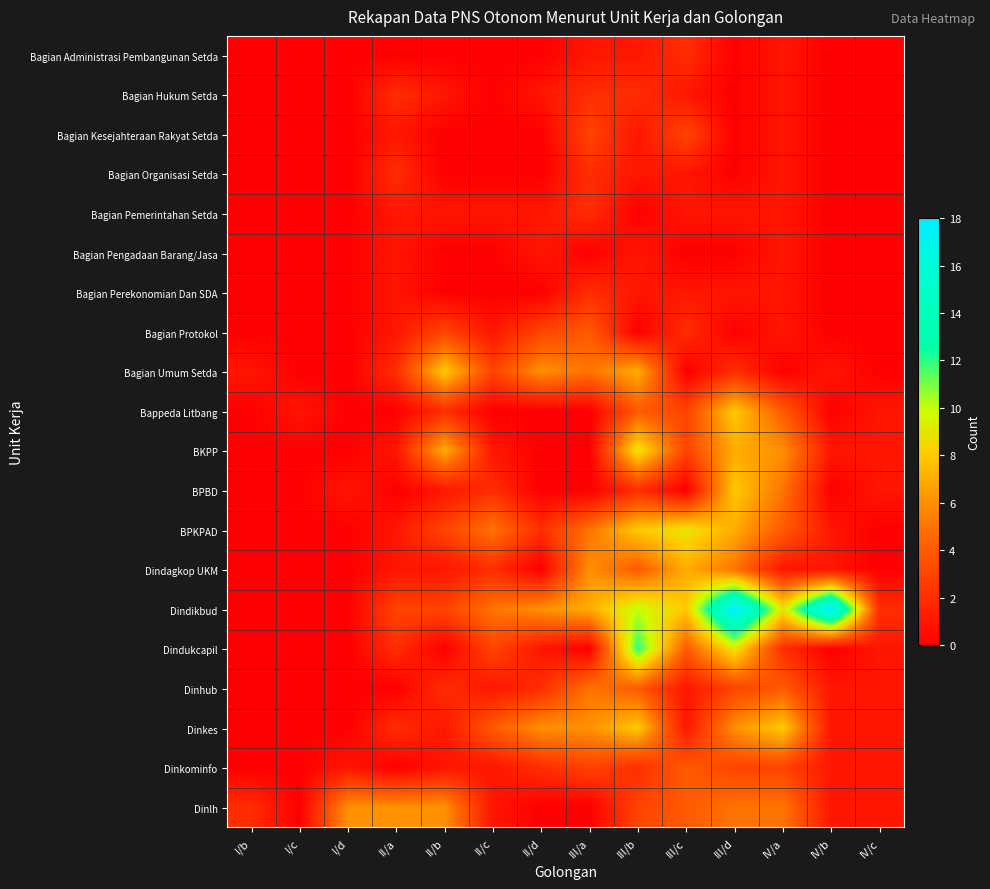

Reading left to right, extract all data points from this chart.

Bagian Administrasi Pembangunan Setda: I/b=0	I/c=0	I/d=0	II/a=0	II/b=0	II/c=0	II/d=0	III/a=1	III/b=1	III/c=2	III/d=0	IV/a=1	IV/b=0	IV/c=0
Bagian Hukum Setda: I/b=0	I/c=0	I/d=0	II/a=2	II/b=1	II/c=0	II/d=1	III/a=2	III/b=2	III/c=1	III/d=0	IV/a=1	IV/b=0	IV/c=0
Bagian Kesejahteraan Rakyat Setda: I/b=0	I/c=0	I/d=0	II/a=1	II/b=0	II/c=0	II/d=0	III/a=3	III/b=1	III/c=3	III/d=0	IV/a=1	IV/b=0	IV/c=0
Bagian Organisasi Setda: I/b=0	I/c=0	I/d=0	II/a=2	II/b=0	II/c=0	II/d=0	III/a=2	III/b=1	III/c=1	III/d=0	IV/a=1	IV/b=0	IV/c=0
Bagian Pemerintahan Setda: I/b=0	I/c=0	I/d=0	II/a=1	II/b=1	II/c=1	II/d=1	III/a=2	III/b=0	III/c=1	III/d=1	IV/a=1	IV/b=0	IV/c=0
Bagian Pengadaan Barang/Jasa: I/b=0	I/c=0	I/d=0	II/a=1	II/b=0	II/c=0	II/d=1	III/a=0	III/b=1	III/c=0	III/d=0	IV/a=1	IV/b=0	IV/c=0
Bagian Perekonomian Dan SDA: I/b=0	I/c=0	I/d=0	II/a=1	II/b=0	II/c=0	II/d=0	III/a=2	III/b=1	III/c=1	III/d=1	IV/a=1	IV/b=0	IV/c=0
Bagian Protokol: I/b=0	I/c=0	I/d=0	II/a=1	II/b=3	II/c=1	II/d=3	III/a=4	III/b=0	III/c=2	III/d=0	IV/a=1	IV/b=0	IV/c=0
Bagian Umum Setda: I/b=1	I/c=0	I/d=0	II/a=2	II/b=8	II/c=3	II/d=6	III/a=5	III/b=7	III/c=0	III/d=2	IV/a=0	IV/b=1	IV/c=0
Bappeda Litbang: I/b=0	I/c=1	I/d=0	II/a=0	II/b=2	II/c=0	II/d=0	III/a=0	III/b=4	III/c=3	III/d=8	IV/a=4	IV/b=0	IV/c=1
BKPP: I/b=0	I/c=0	I/d=0	II/a=1	II/b=7	II/c=1	II/d=0	III/a=0	III/b=9	III/c=3	III/d=7	IV/a=6	IV/b=1	IV/c=1
BPBD: I/b=0	I/c=0	I/d=1	II/a=0	II/b=1	II/c=2	II/d=0	III/a=0	III/b=2	III/c=0	III/d=8	IV/a=5	IV/b=0	IV/c=1
BPKPAD: I/b=0	I/c=0	I/d=0	II/a=1	II/b=3	II/c=5	II/d=2	III/a=5	III/b=8	III/c=9	III/d=7	IV/a=4	IV/b=1	IV/c=0
Dindagkop UKM: I/b=0	I/c=0	I/d=0	II/a=1	II/b=1	II/c=2	II/d=0	III/a=6	III/b=4	III/c=7	III/d=5	IV/a=1	IV/b=1	IV/c=0
Dindikbud: I/b=0	I/c=0	I/d=0	II/a=3	II/b=3	II/c=5	II/d=6	III/a=7	III/b=10	III/c=8	III/d=18	IV/a=9	IV/b=18	IV/c=2
Dindukcapil: I/b=0	I/c=0	I/d=0	II/a=2	II/b=0	II/c=3	II/d=1	III/a=0	III/b=12	III/c=4	III/d=9	IV/a=2	IV/b=0	IV/c=1
Dinhub: I/b=0	I/c=0	I/d=0	II/a=0	II/b=2	II/c=1	II/d=2	III/a=5	III/b=4	III/c=1	III/d=3	IV/a=4	IV/b=1	IV/c=1
Dinkes: I/b=0	I/c=0	I/d=0	II/a=2	II/b=1	II/c=4	II/d=6	III/a=6	III/b=8	III/c=1	III/d=6	IV/a=8	IV/b=1	IV/c=1
Dinkominfo: I/b=0	I/c=0	I/d=1	II/a=0	II/b=1	II/c=1	II/d=2	III/a=3	III/b=2	III/c=4	III/d=3	IV/a=3	IV/b=1	IV/c=1
Dinlh: I/b=2	I/c=0	I/d=6	II/a=6	II/b=6	II/c=1	II/d=0	III/a=0	III/b=3	III/c=4	III/d=5	IV/a=5	IV/b=1	IV/c=1